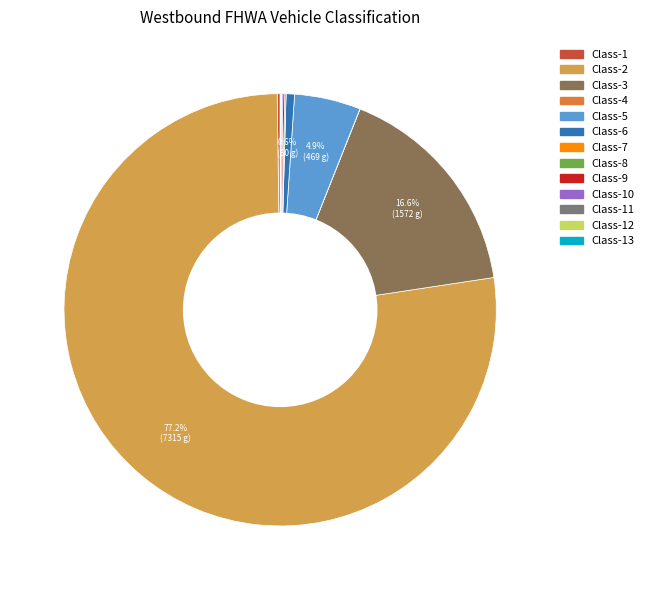

Is there any slice that represents more than half of the pie?

Yes